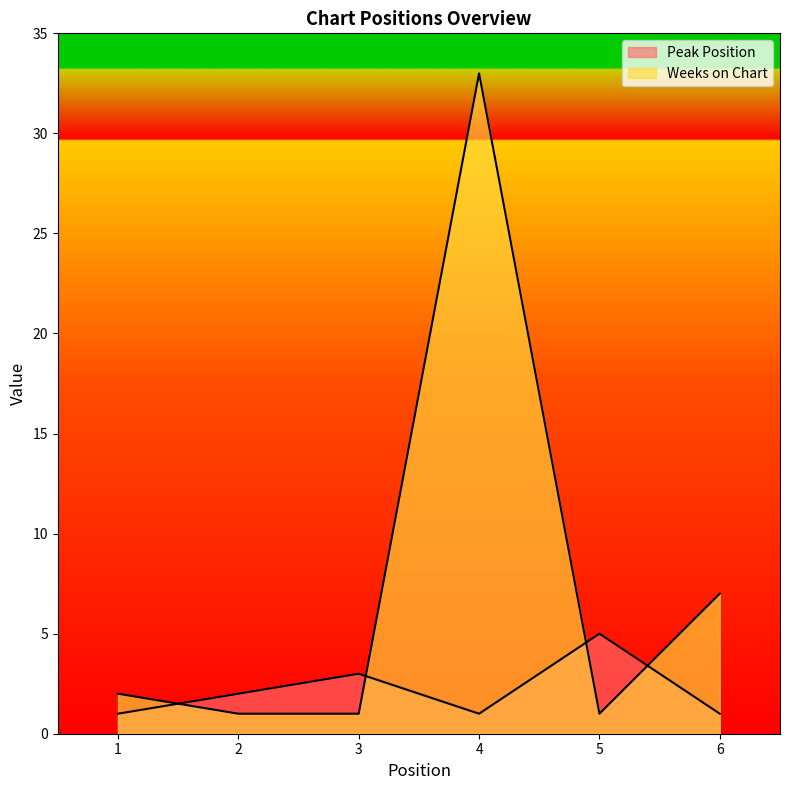

At which category does Peak Position reach its first local valley?

4